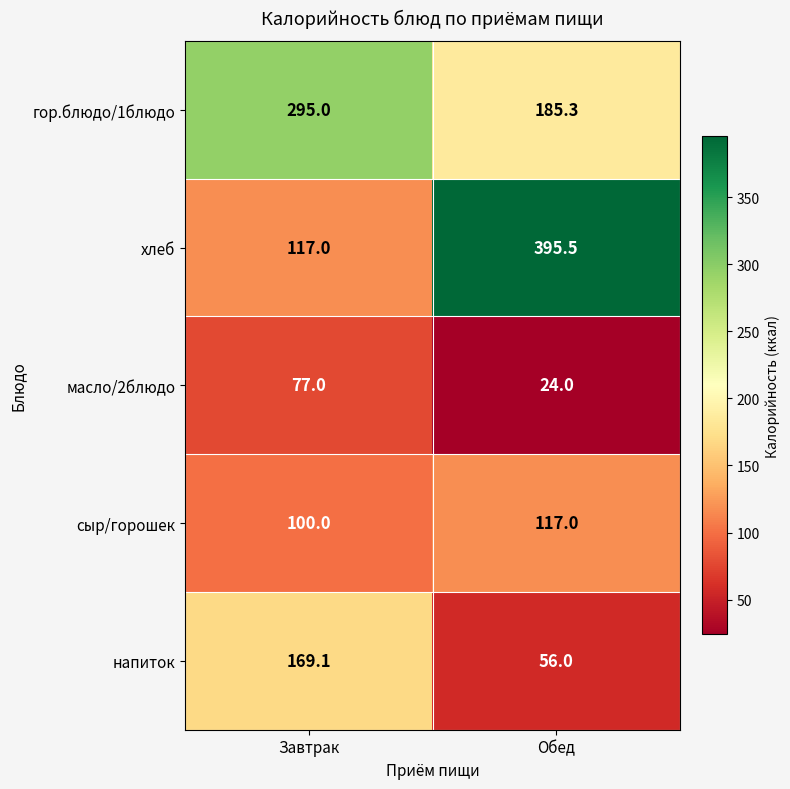

Which category has the highest value in the гор.блюдо/1блюдо series?

Завтрак